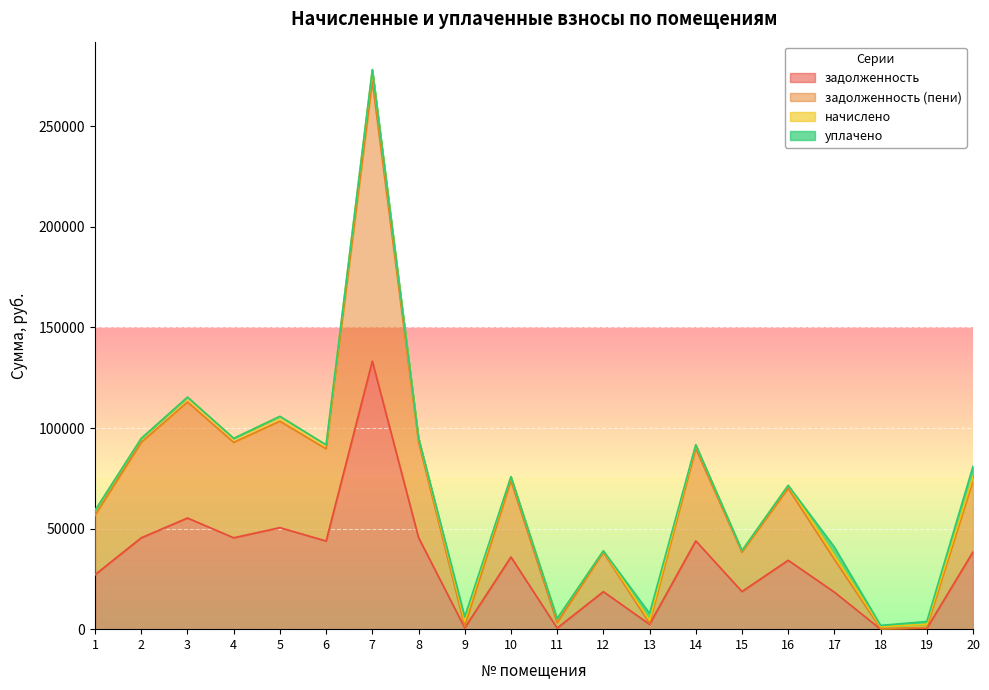

At which category is the sum across all series the highest?

7